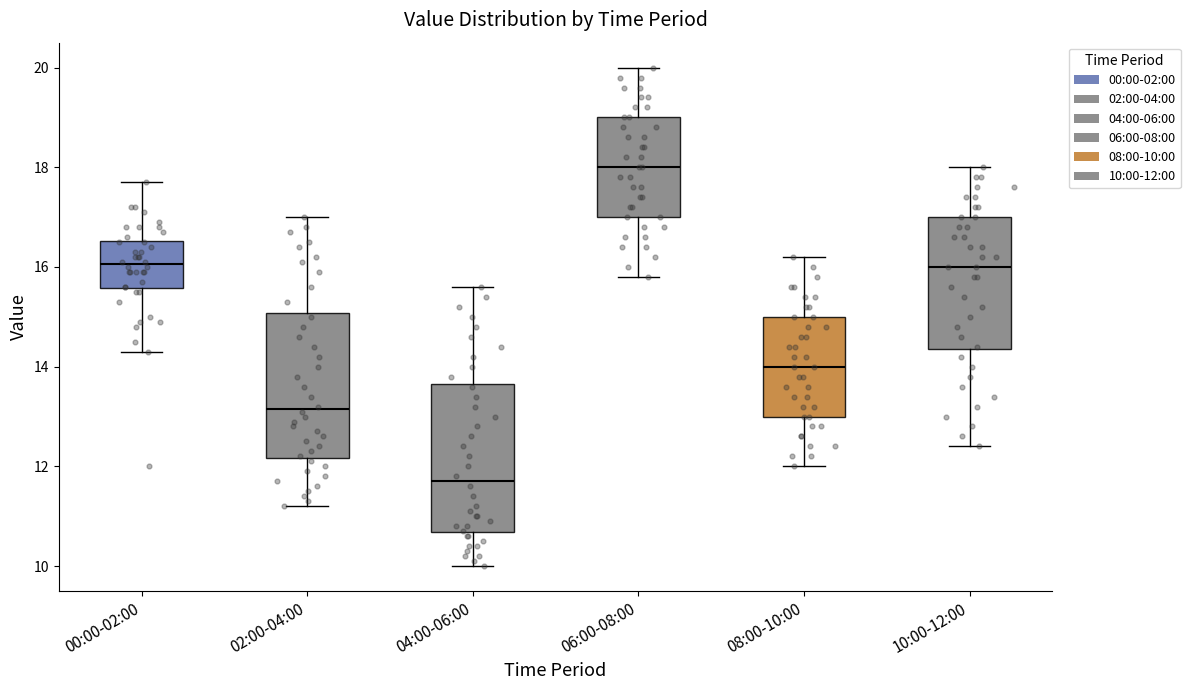

Which box has the lowest median line?

04:00-06:00